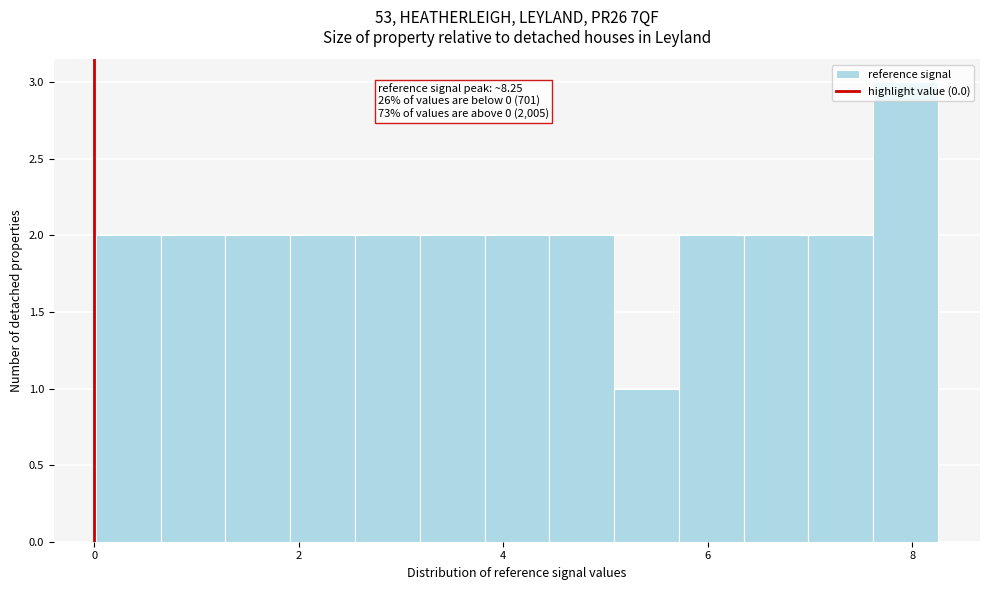

Read against the x-axis, roughly where is the centre of the tallest bar?

8.0